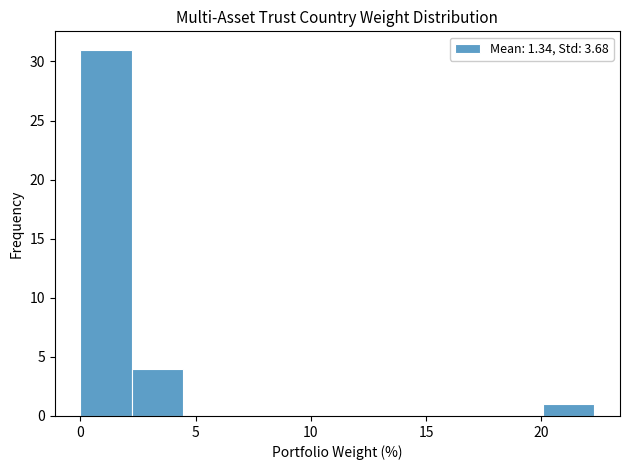

Reading left to right, list every bar in this chart as the range it spans on the x-axis followed by its height. Neither the bar edges nor the heights are printed on the chart, so give them approximately, as read against the axes.

0.0 to 2.0: 31
2.0 to 4.5: 4
4.5 to 6.5: 0
6.5 to 9.0: 0
9.0 to 11.0: 0
11.0 to 13.5: 0
13.5 to 15.5: 0
15.5 to 18.0: 0
18.0 to 20.0: 0
20.0 to 22.5: 1